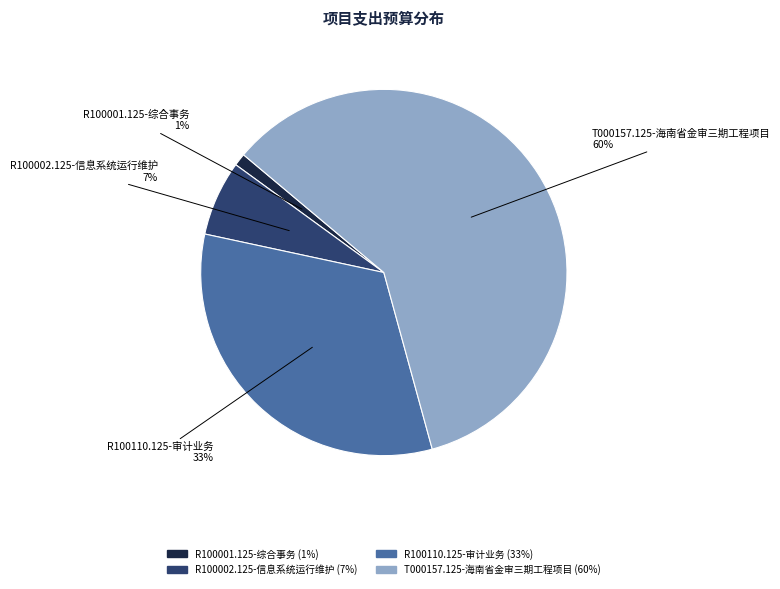

Count the number of slices in the pie.

4